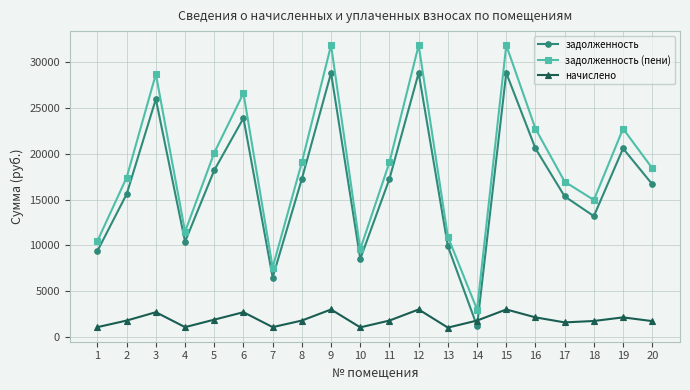

Which series has the largest total across all categories?

задолженность (пени)